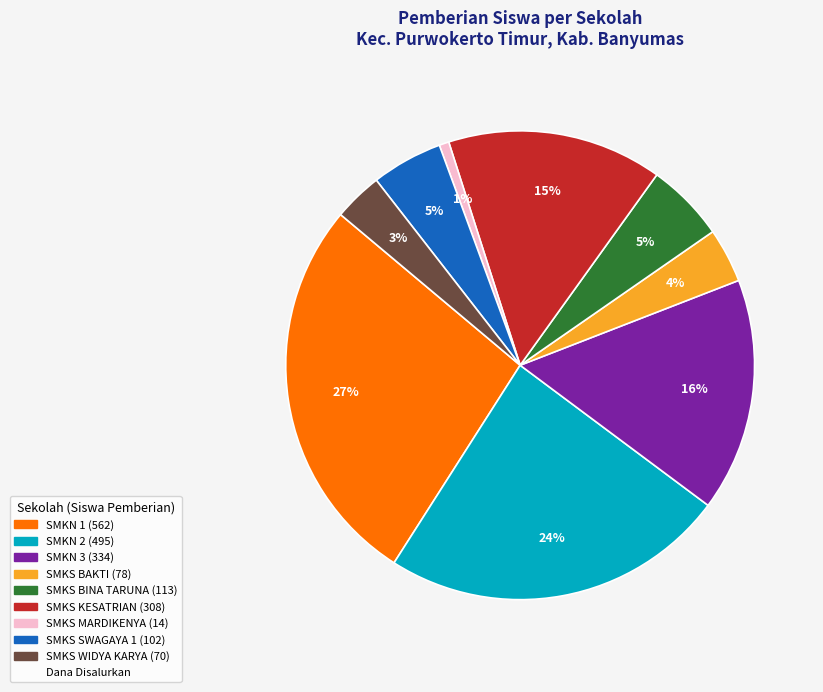

To the nearest percent, what is the average slice percentage?

11%